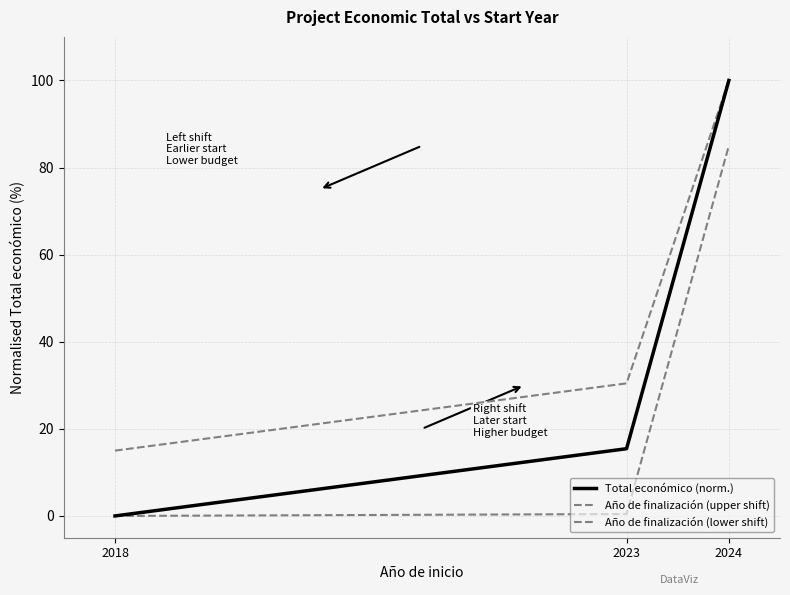

At which label does Año de finalización (upper shift) first exceed 30?

2023